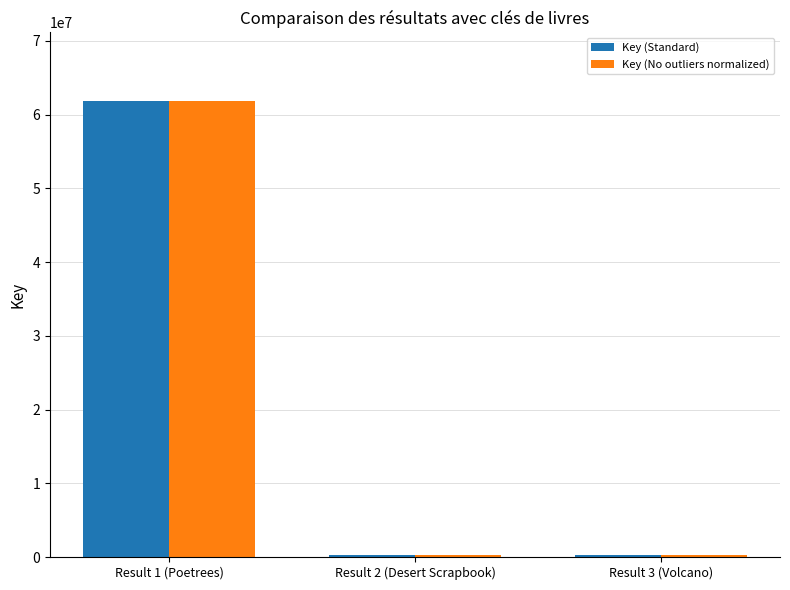

How many bars are there in each group?

2